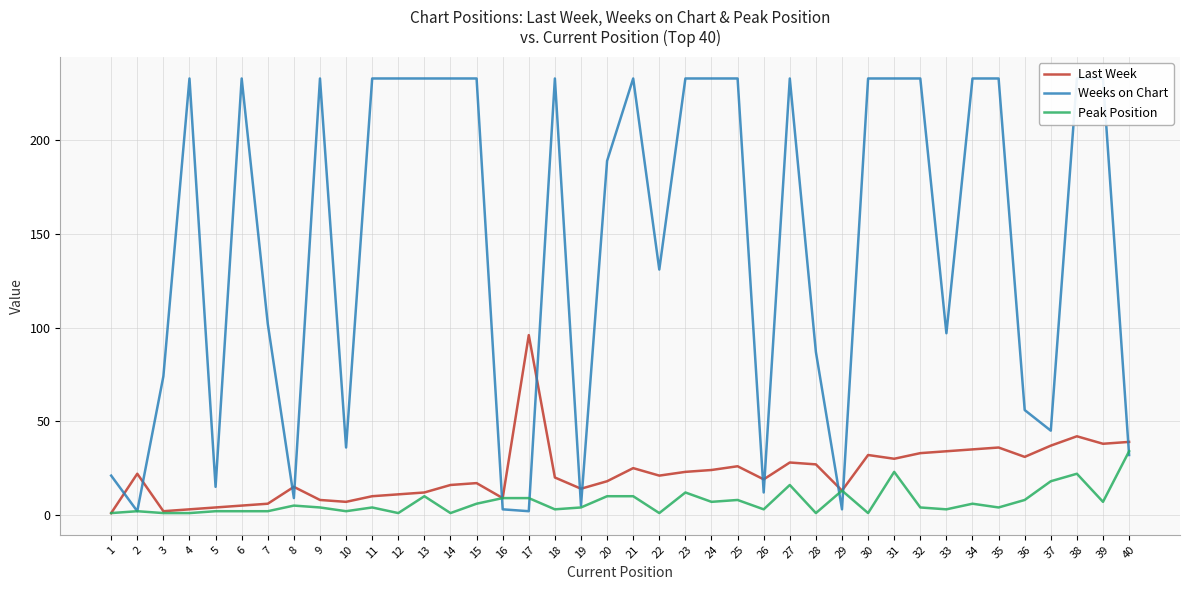

List the labels in order of Last Week value, smallest first.

1, 3, 4, 5, 6, 7, 10, 9, 16, 11, 12, 13, 29, 19, 8, 14, 15, 20, 26, 18, 22, 2, 23, 24, 21, 25, 28, 27, 31, 36, 30, 32, 33, 34, 35, 37, 39, 40, 38, 17